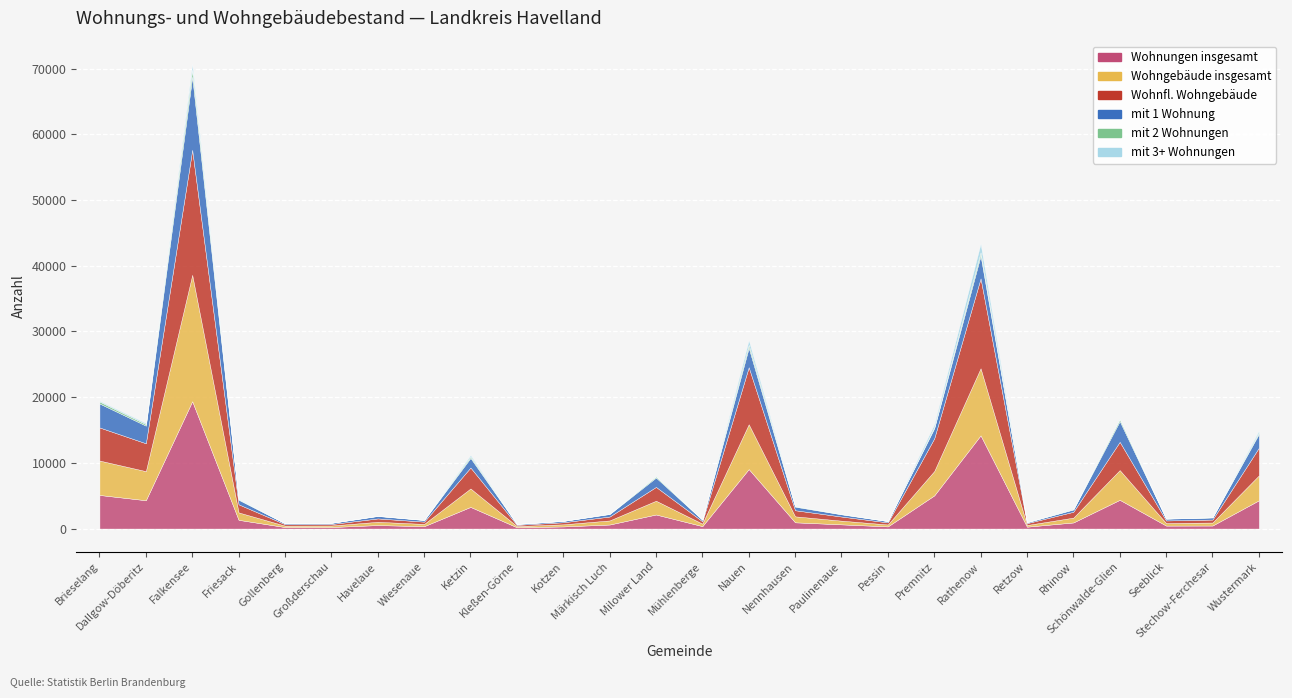

Which series has the largest range (max minus min)?

Wohnungen insgesamt